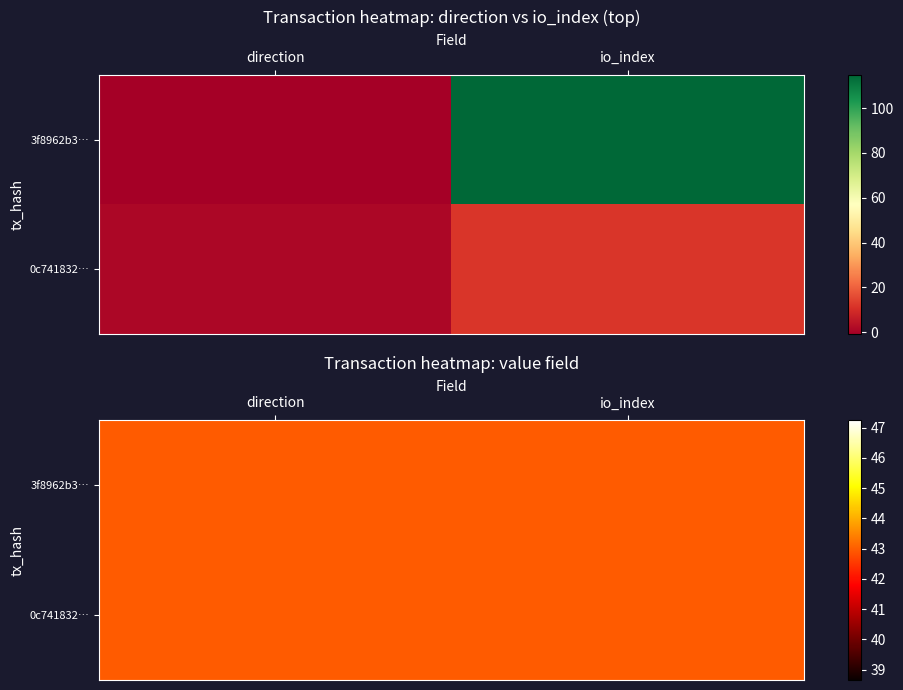

At how many categories does at least one series exceed 66?

1